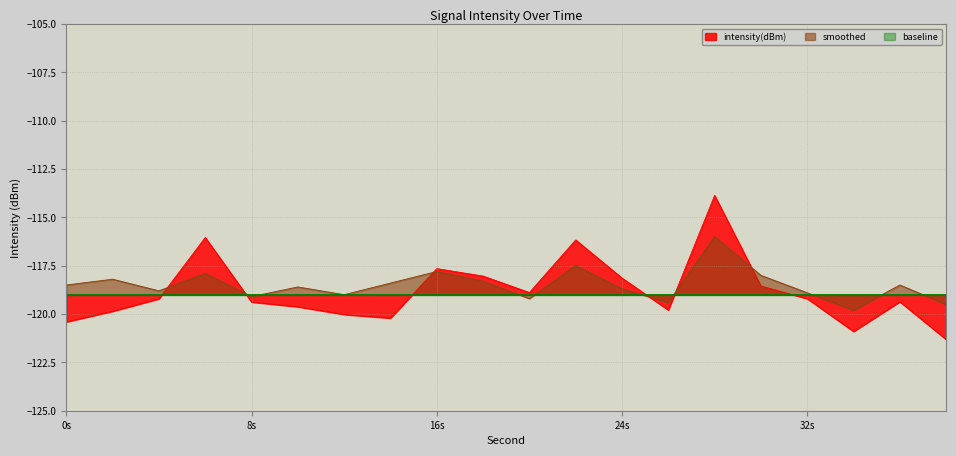

At which label does smoothed reach its peak?

28